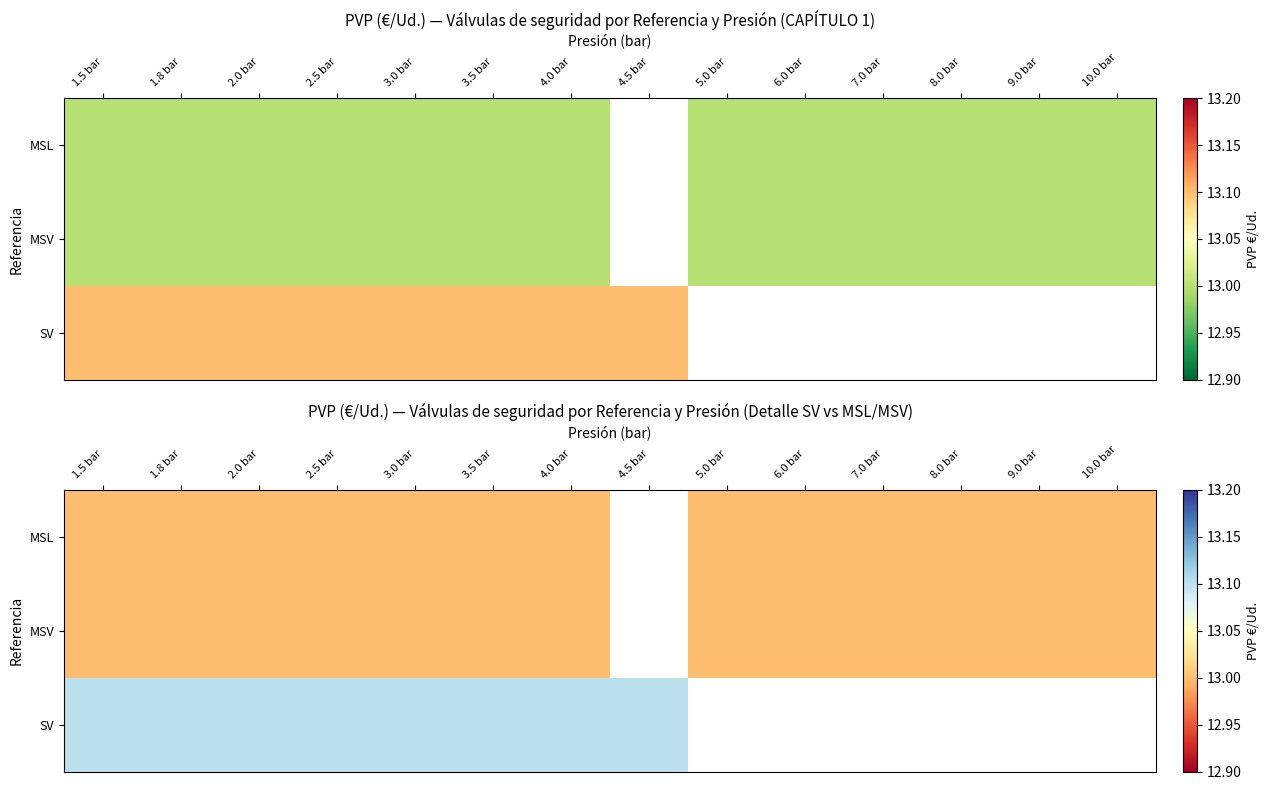

Where is MSV nearest to the value 13?

1.5 bar